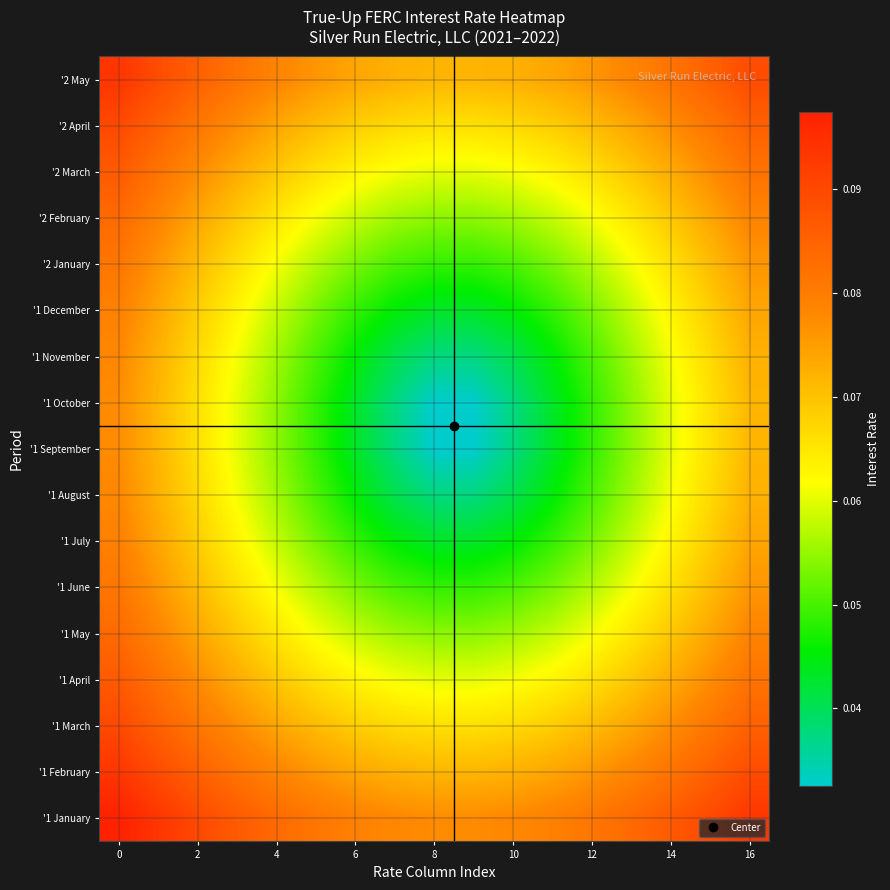

How many data points does each series have?

17